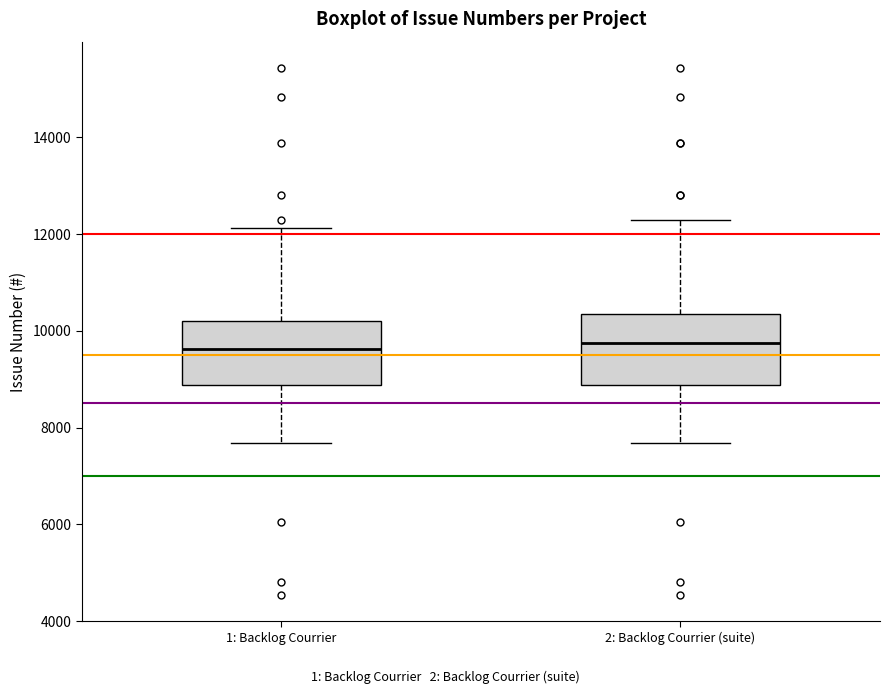

Reading left to right, transcribe this box plot: for each box, give where its median line is, the range the box spans, and where its two whiskers end, as read against the y-axis. The values are not printed on the chart, so give them approximately, as read against the axis.

1: Backlog Courrier: median 9600, box 8800 to 10200, whiskers 7600 to 12200
2: Backlog Courrier (suite): median 9800, box 8800 to 10400, whiskers 7600 to 12200